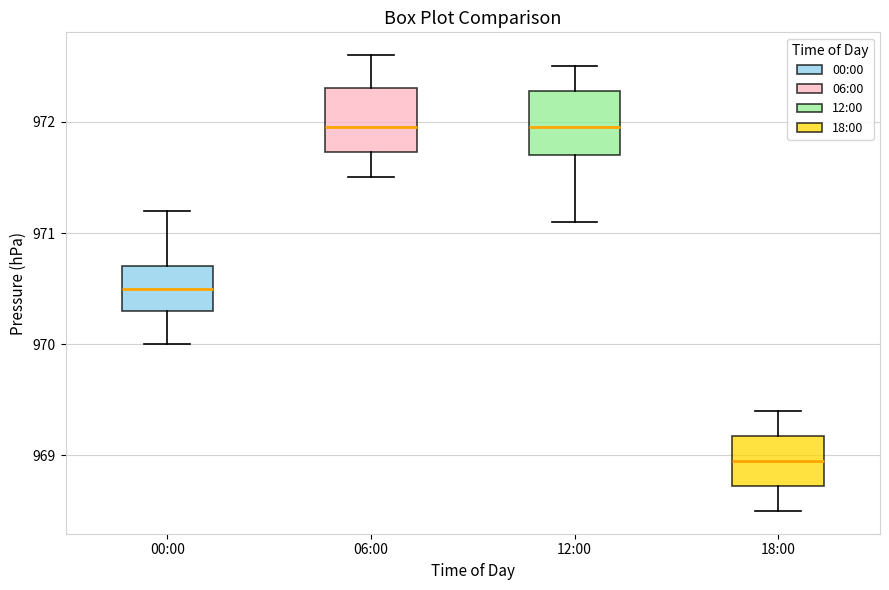

Which box's median line is the lowest?

18:00